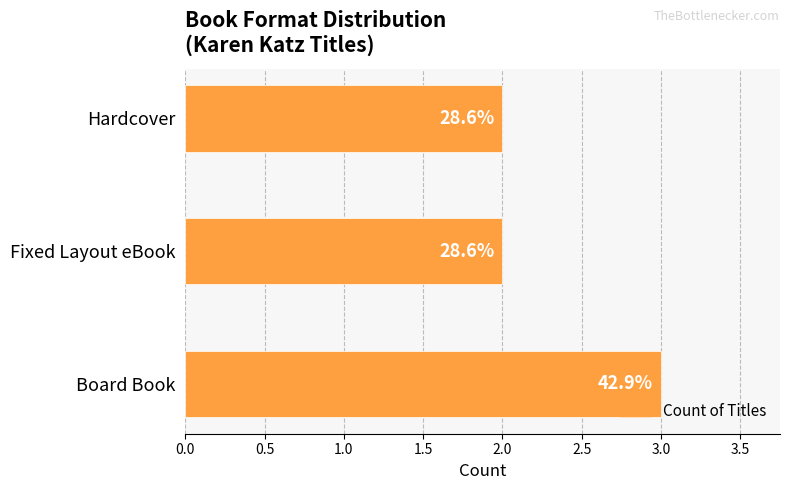

Does the chart contain any negative values?

No